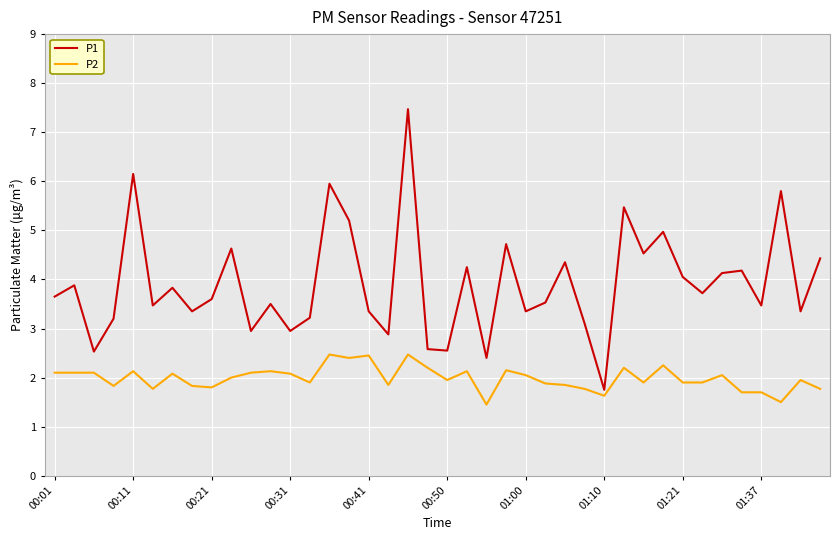

Which series has the largest range (max minus min)?

P1